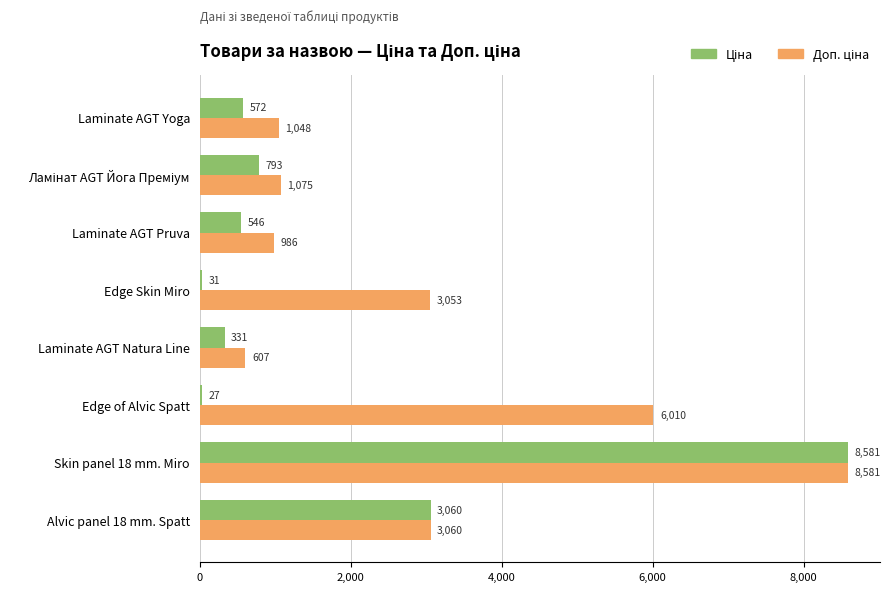

At which category is the sum across all series the highest?

Skin panel 18 mm. Miro